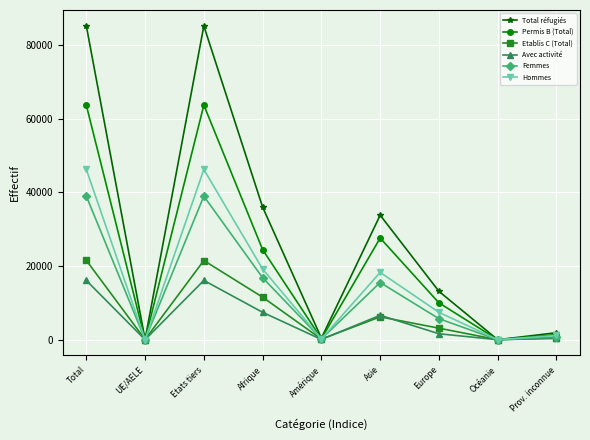

True or false: Total réfugiés has more than 2 interior local peaks.

False